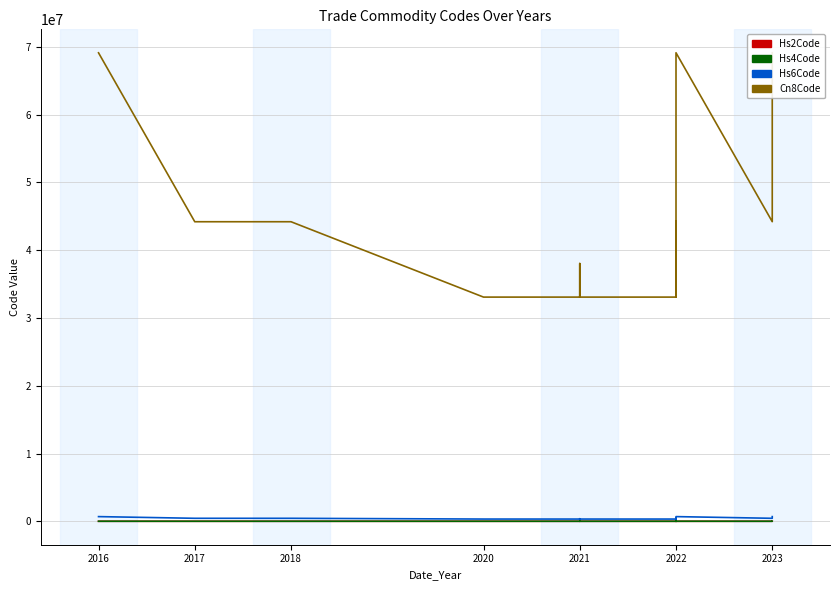

How many lines are shown in the chart?

4